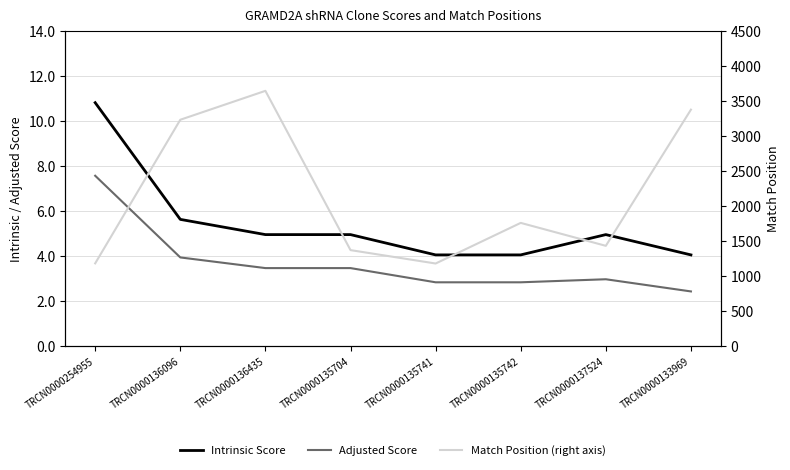

At which category is the sum across all series the highest?

TRCN0000136435